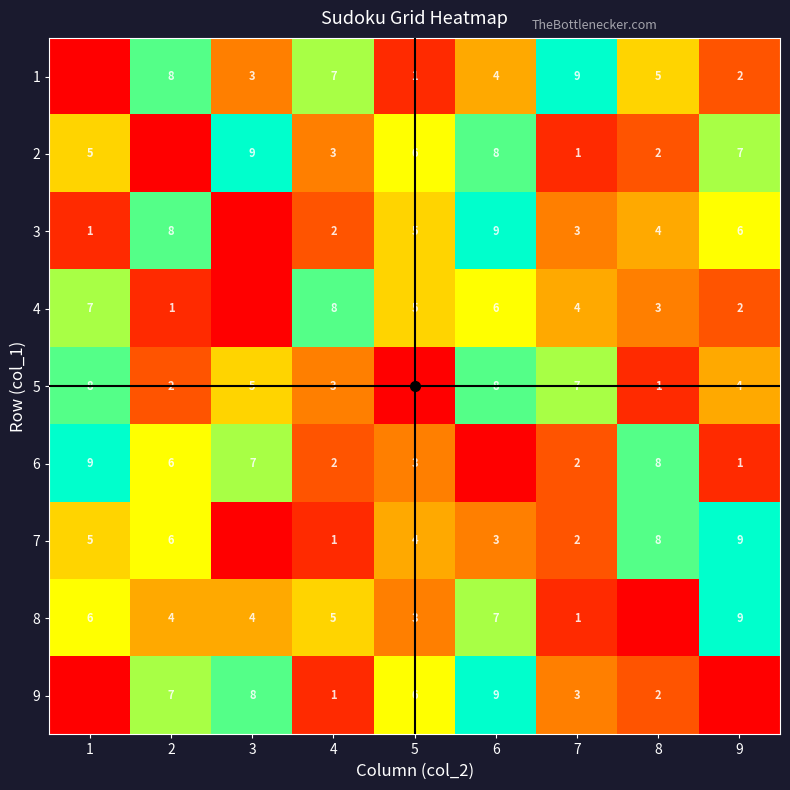

Read the 9 value at 3.

8